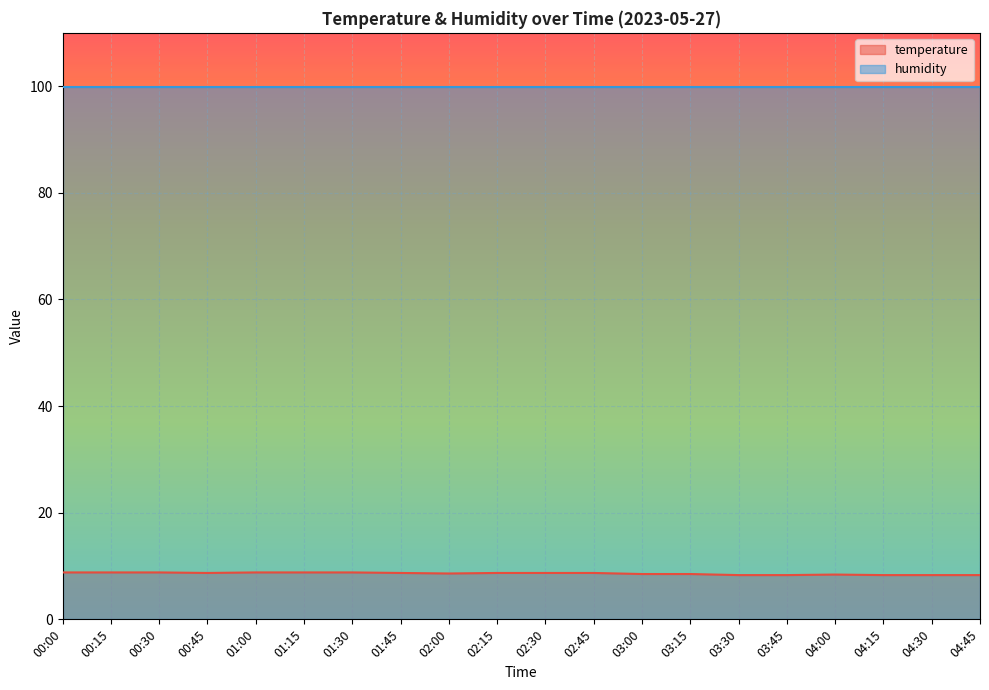

How many lines are shown in the chart?

2